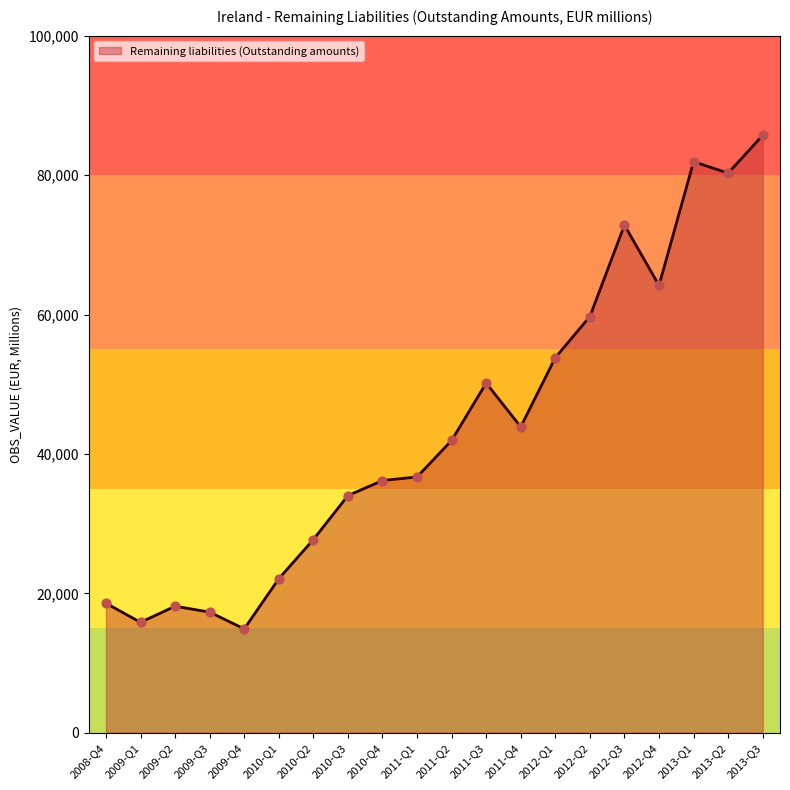

What is the ratio of the value at 2012-Q4 to the value at 2011-Q2?

1.5